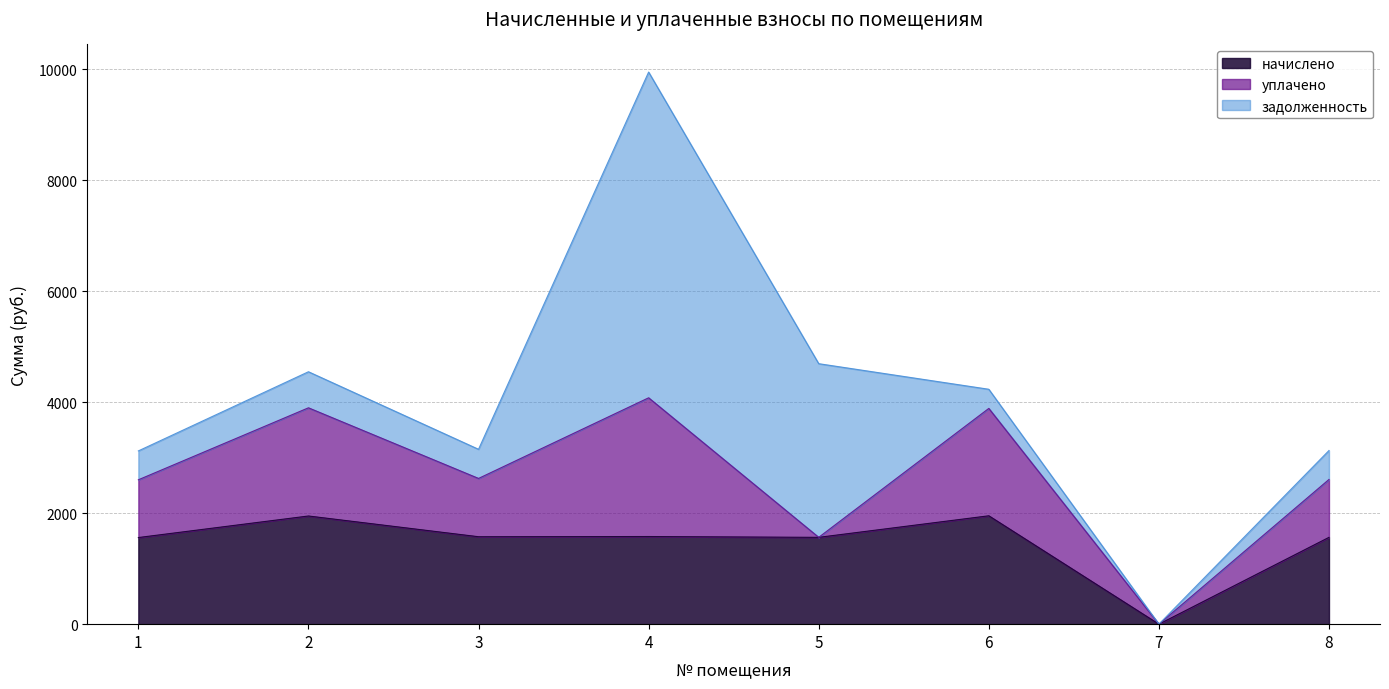

Rank the series at 2 from highest to lowest value.

начислено, уплачено, задолженность